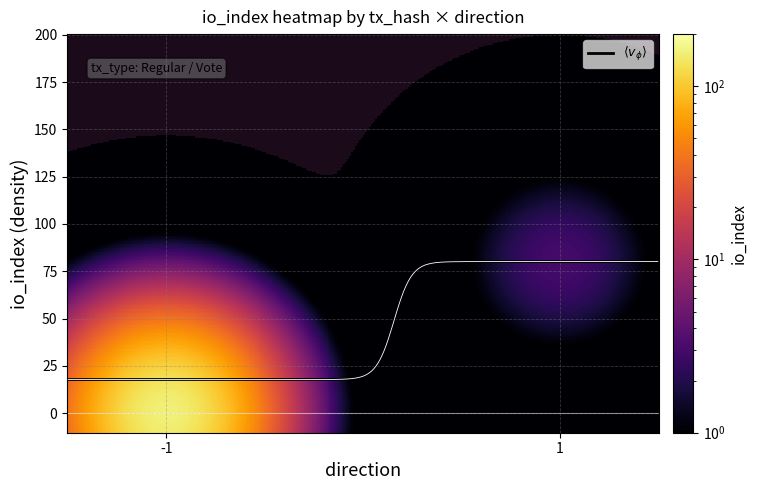

What is the difference between the maximum and minimum values?

62.4